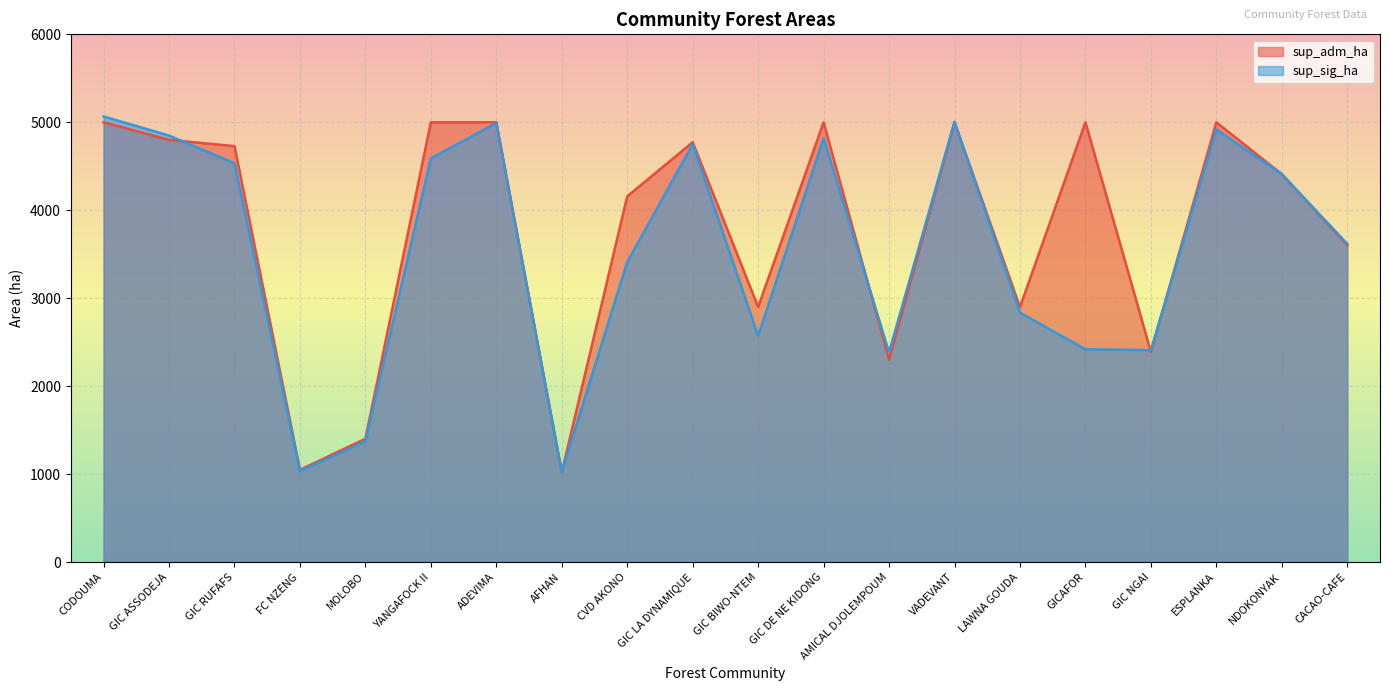

How many intersections are there between sup_adm_ha and sup_sig_ha?

7